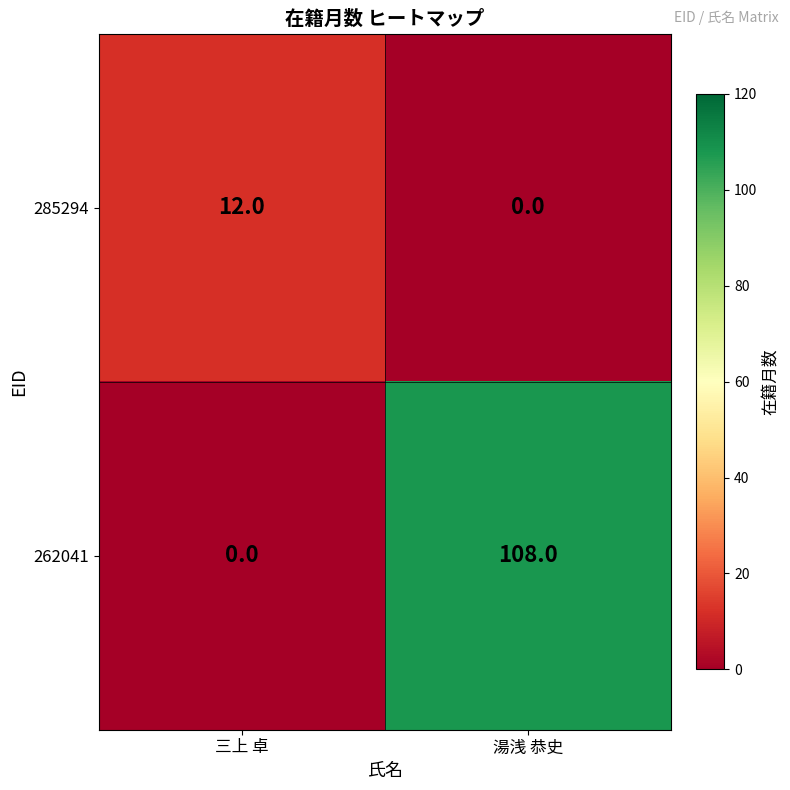

At which category is the sum across all series the highest?

湯浅 恭史